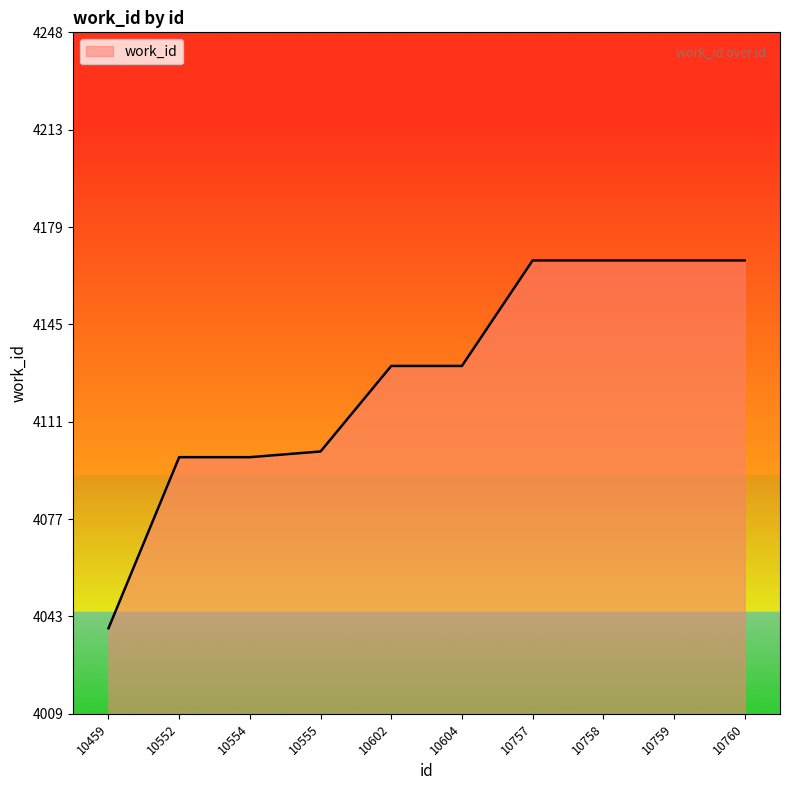

Is it true that the value at 10760 is 4168?

True